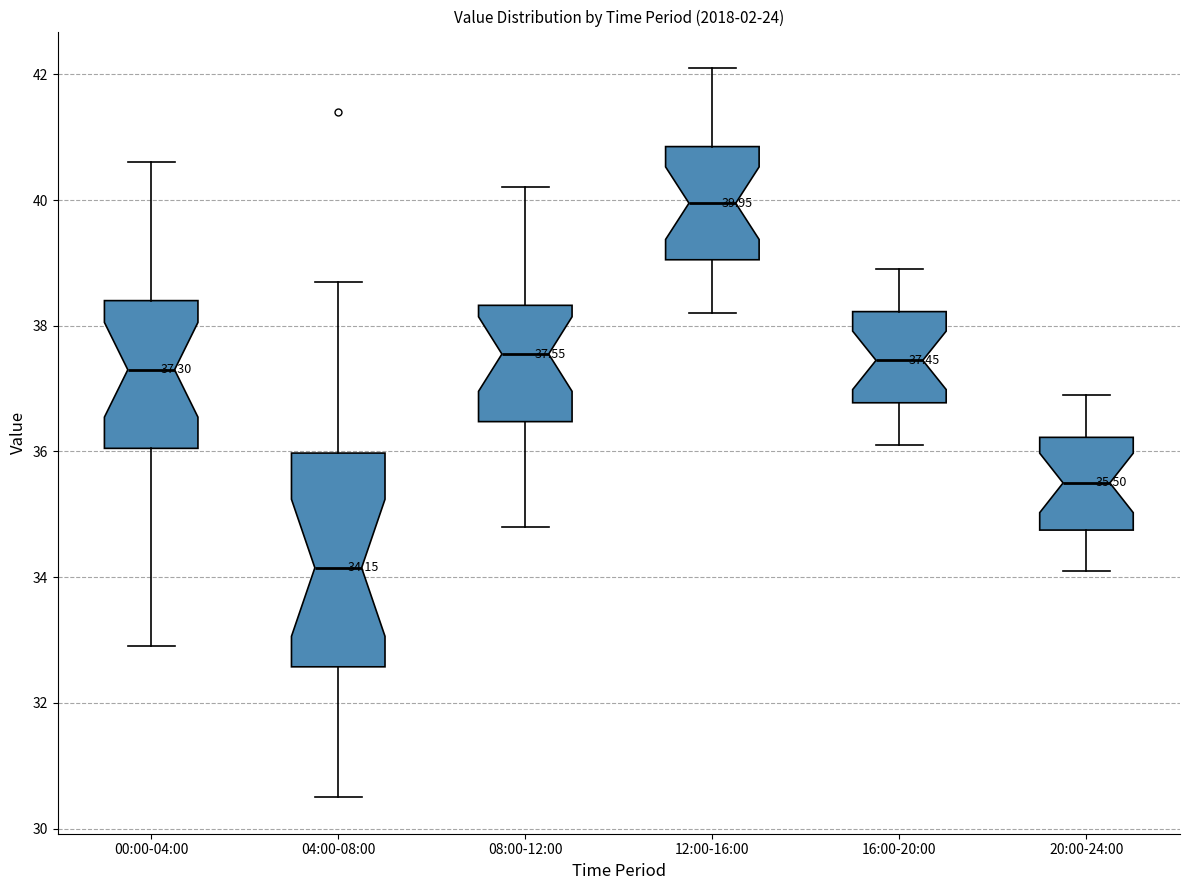

Comparing the boxes themselves (not the whiskers), which one is the tallest?

04:00-08:00